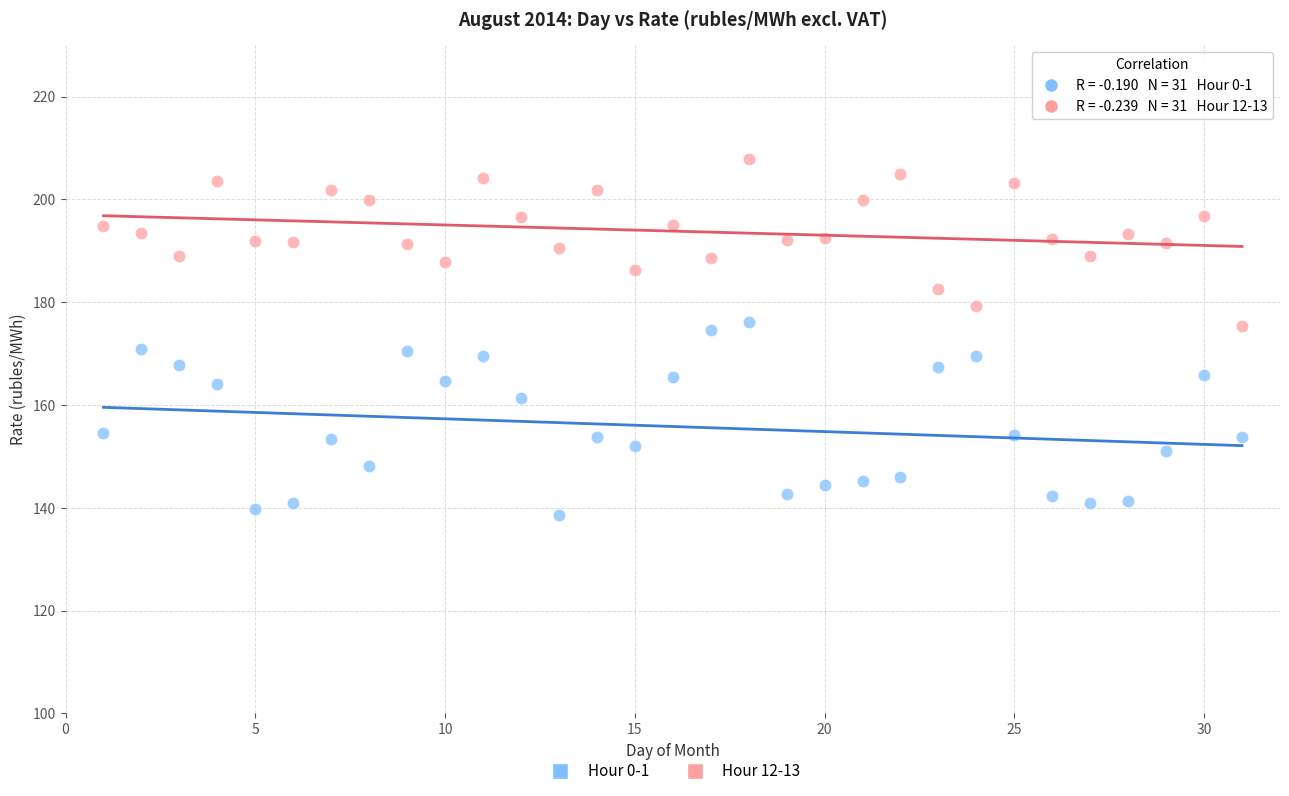

Across all data points, what is the range of Y values (max minus min)?

69.4